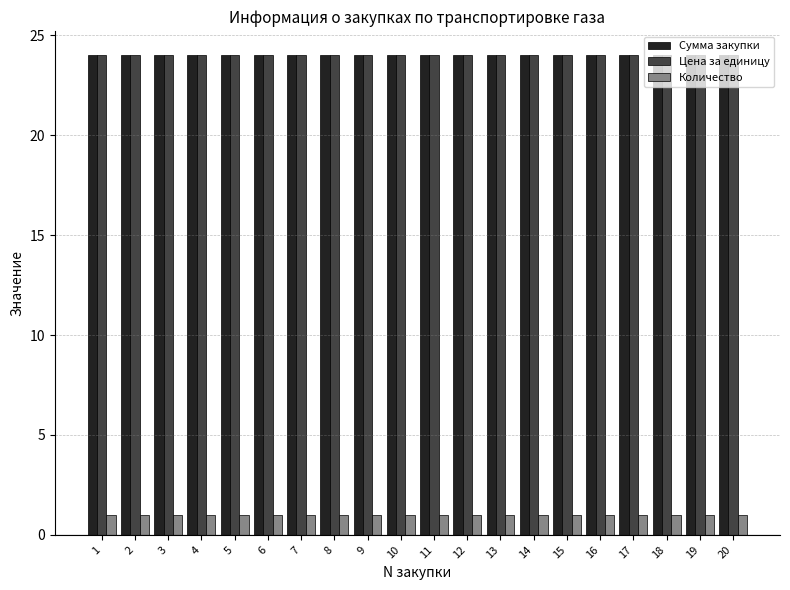

Reading left to right, extract all data points from this chart.

Сумма закупки: 24	24	24	24	24	24	24	24	24	24	24	24	24	24	24	24	24	24	24	24
Цена за единицу: 24	24	24	24	24	24	24	24	24	24	24	24	24	24	24	24	24	24	24	24
Количество: 1	1	1	1	1	1	1	1	1	1	1	1	1	1	1	1	1	1	1	1